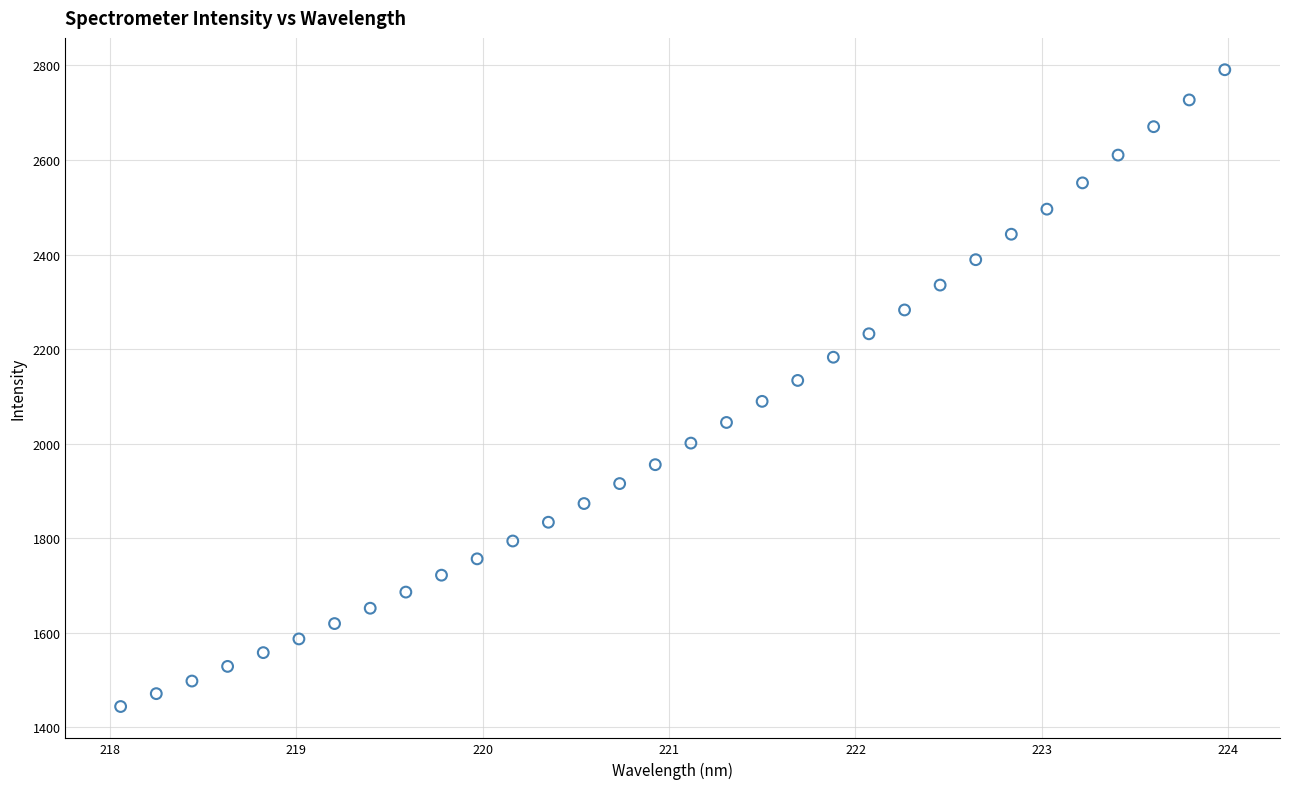

What is the range of X values (max minus min)?

5.9